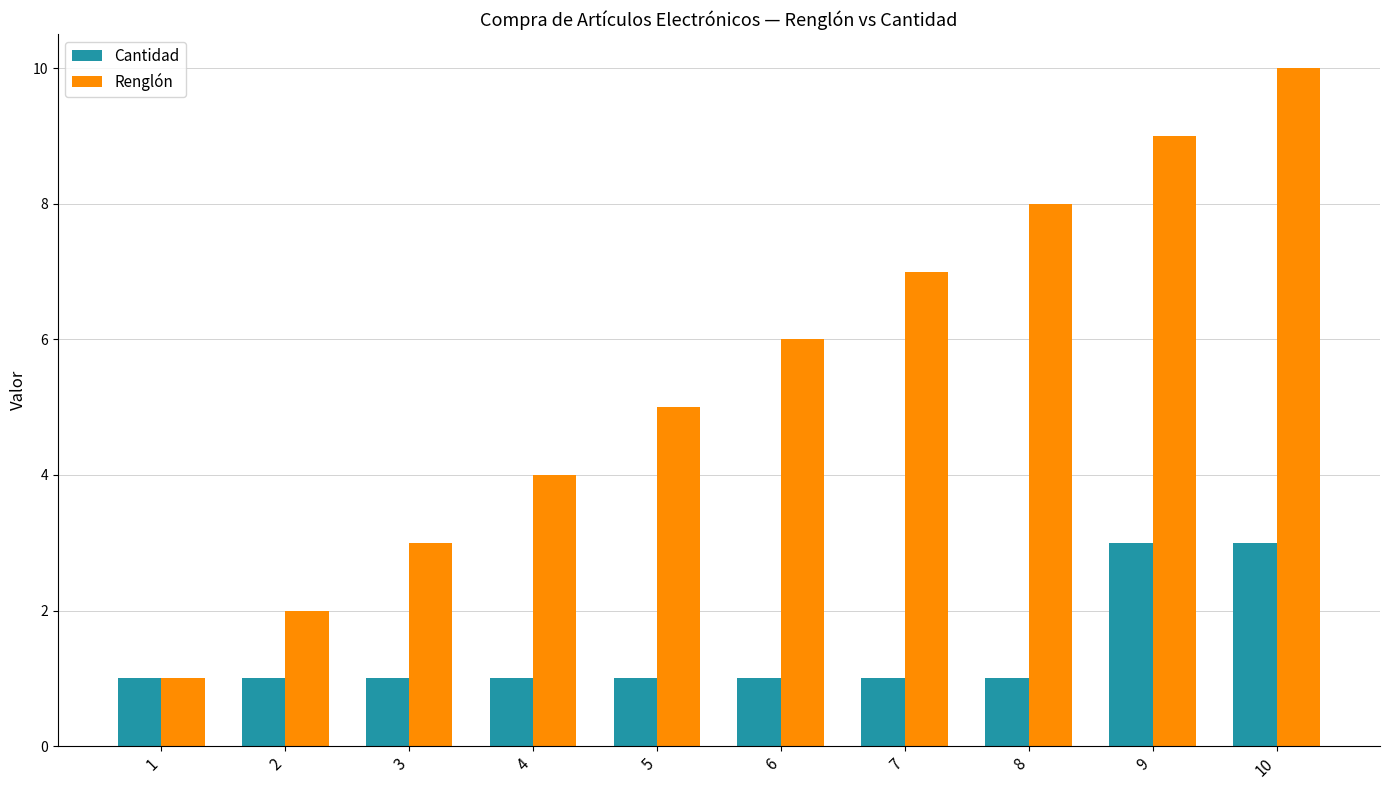

How many bars are there in total?

20